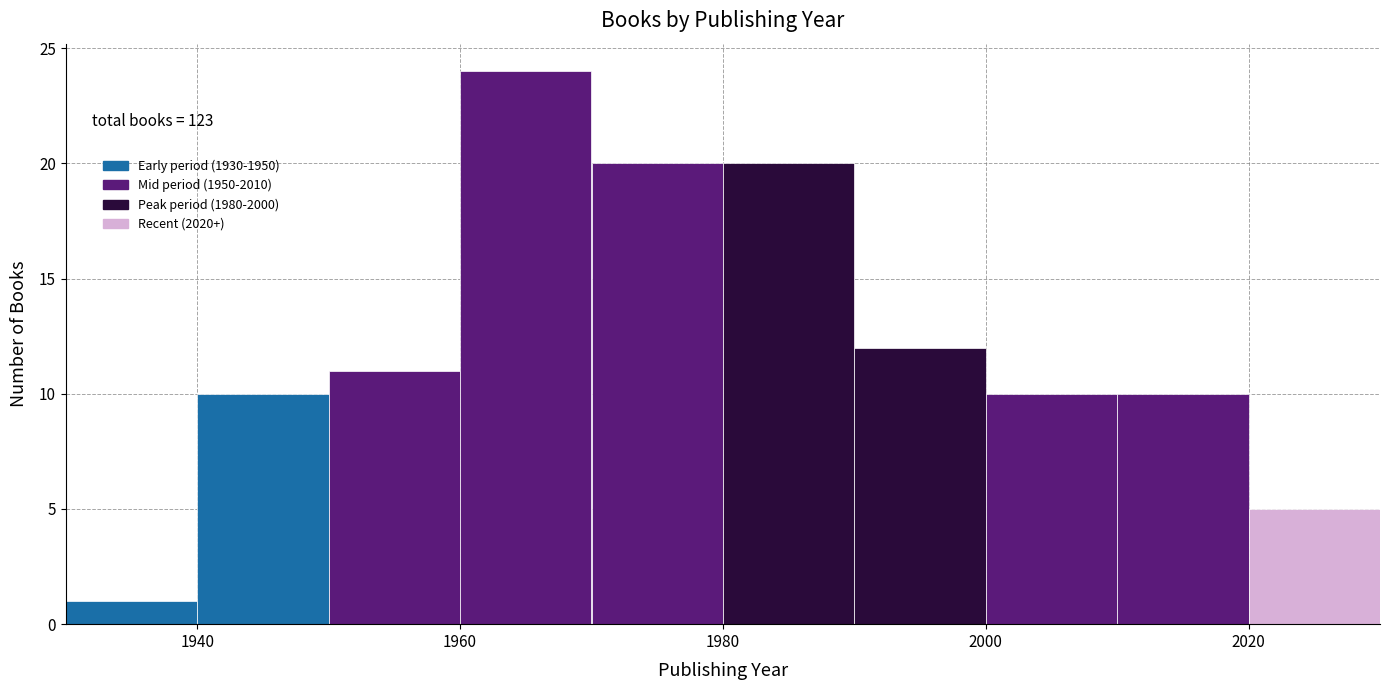

Which range on the x-axis has the tallest bar?

1960 to 1970